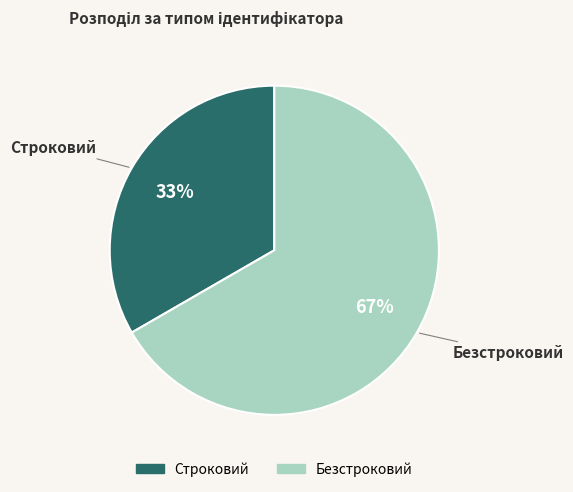

Rank the categories by value from highest to lowest.

Безстроковий, Строковий